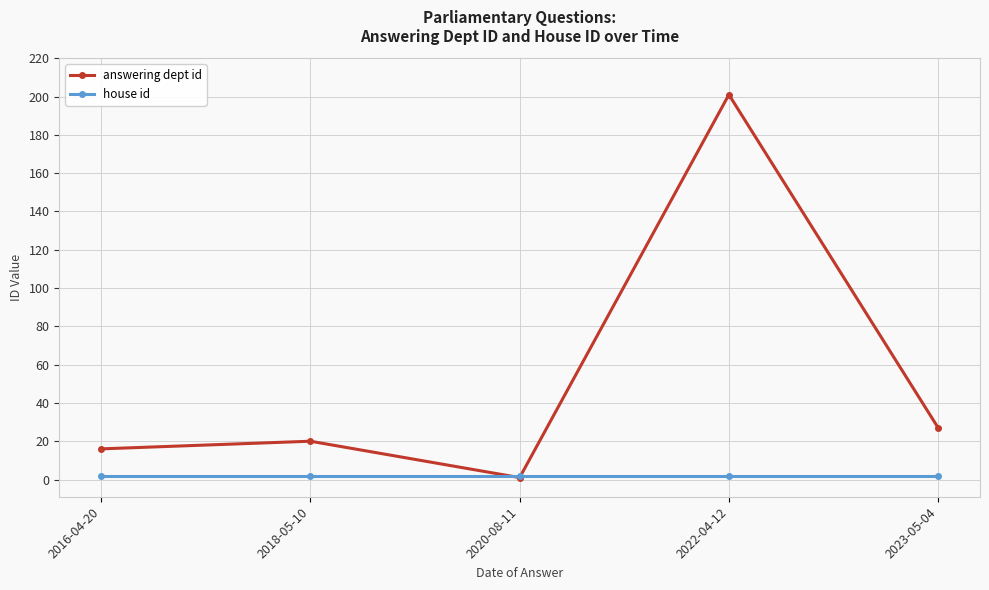

At which category is the sum across all series the highest?

2022-04-12